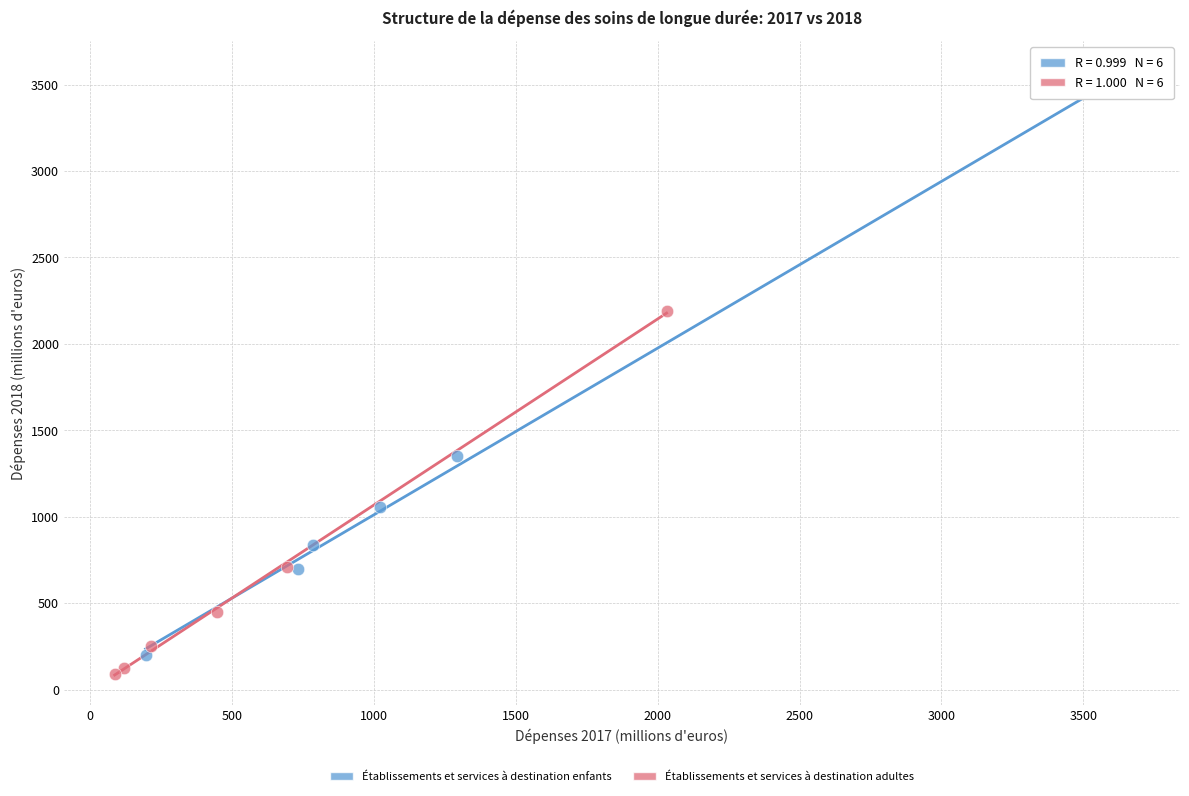

Which series contains the highest Y value?

Établissements et services à destination enfants